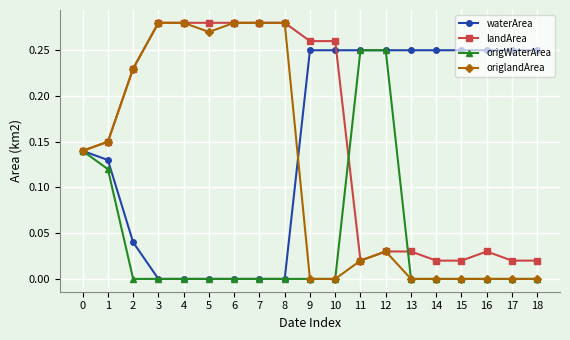

Which series has the widest spread of values?

origlandArea